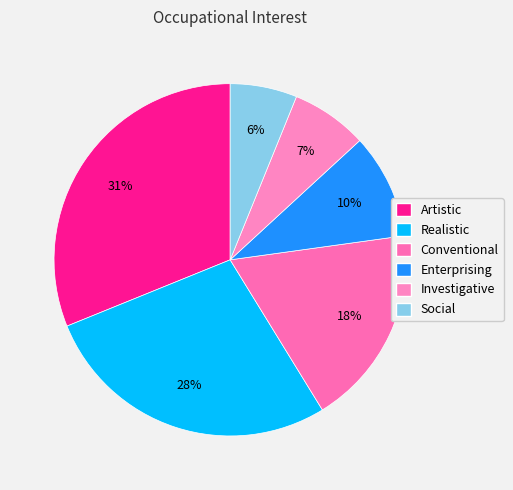

Between Investigative and Enterprising, which is larger?

Enterprising